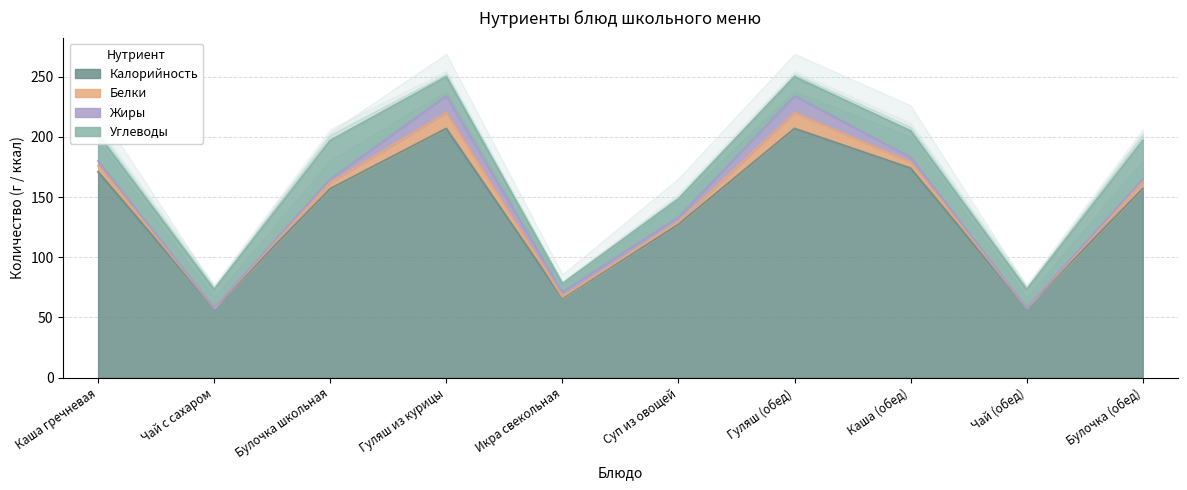

What is the value of the Жиры point at the 10th from the left?

3.0